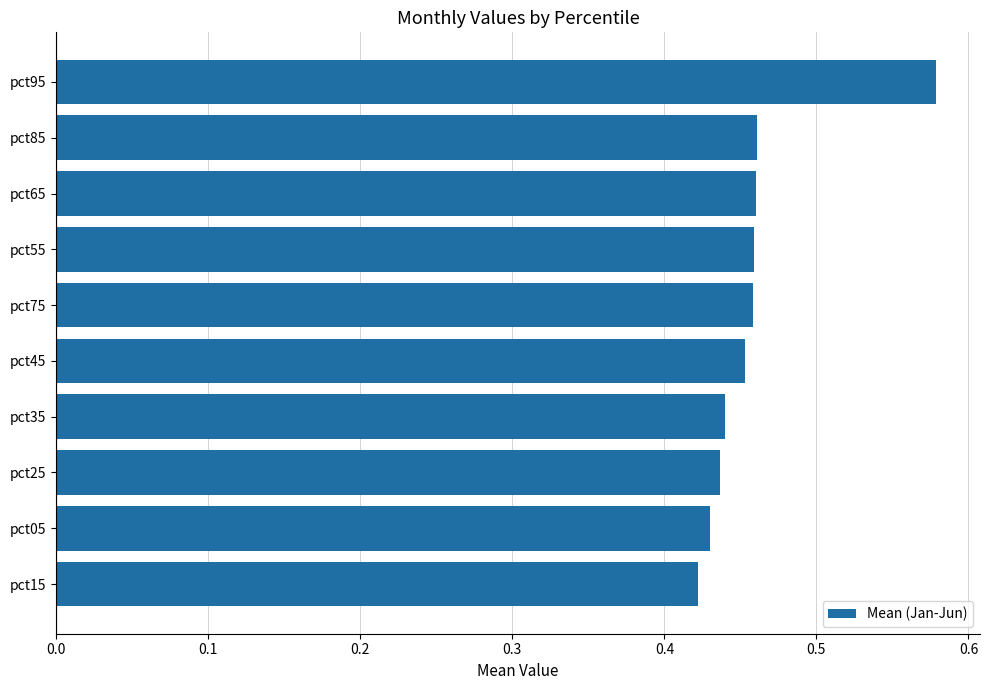

Count the values in the range 0 to 1.

10